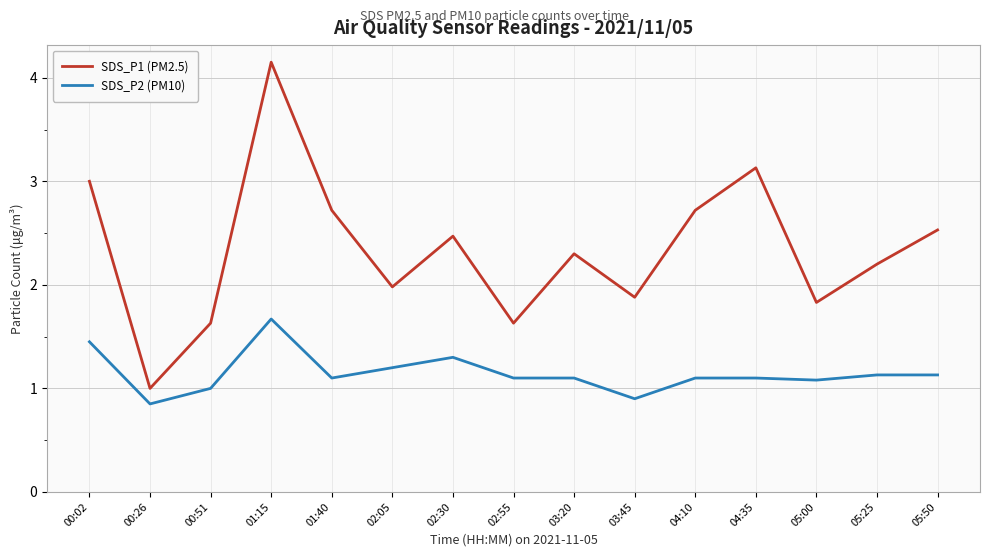

List the series in order of their peak value, highest first.

SDS_P1 (PM2.5), SDS_P2 (PM10)